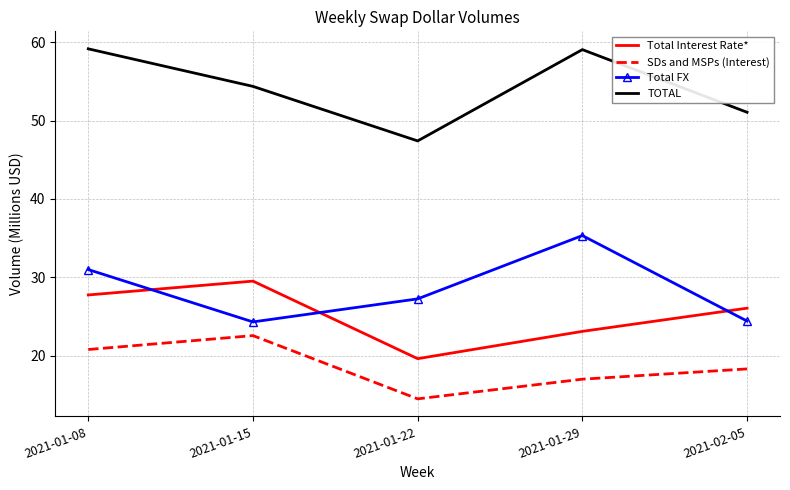

Which series has the largest range (max minus min)?

TOTAL